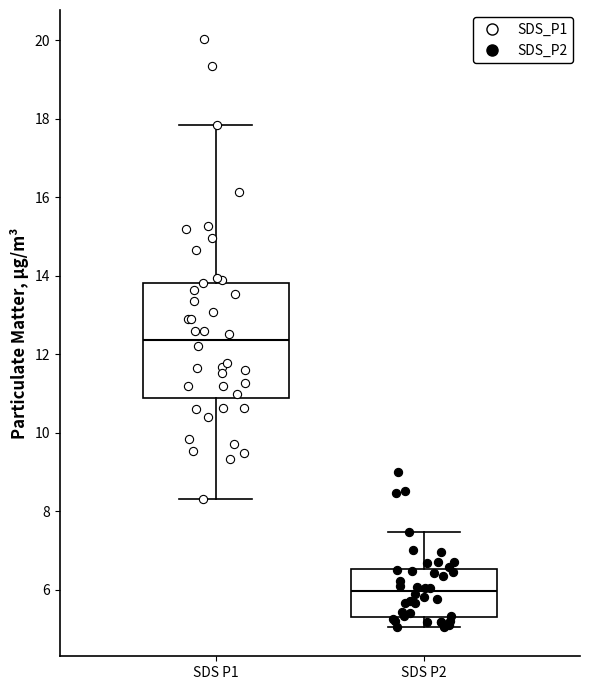

Reading left to right, transcribe this box plot: for each box, give where its median line is, the range the box spans, and where its two whiskers end, as read against the y-axis. The values are not printed on the chart, so give them approximately, as read against the axis.

SDS P1: median 12.4, box 10.8 to 13.8, whiskers 8.4 to 17.8
SDS P2: median 6.0, box 5.4 to 6.6, whiskers 5.0 to 7.4